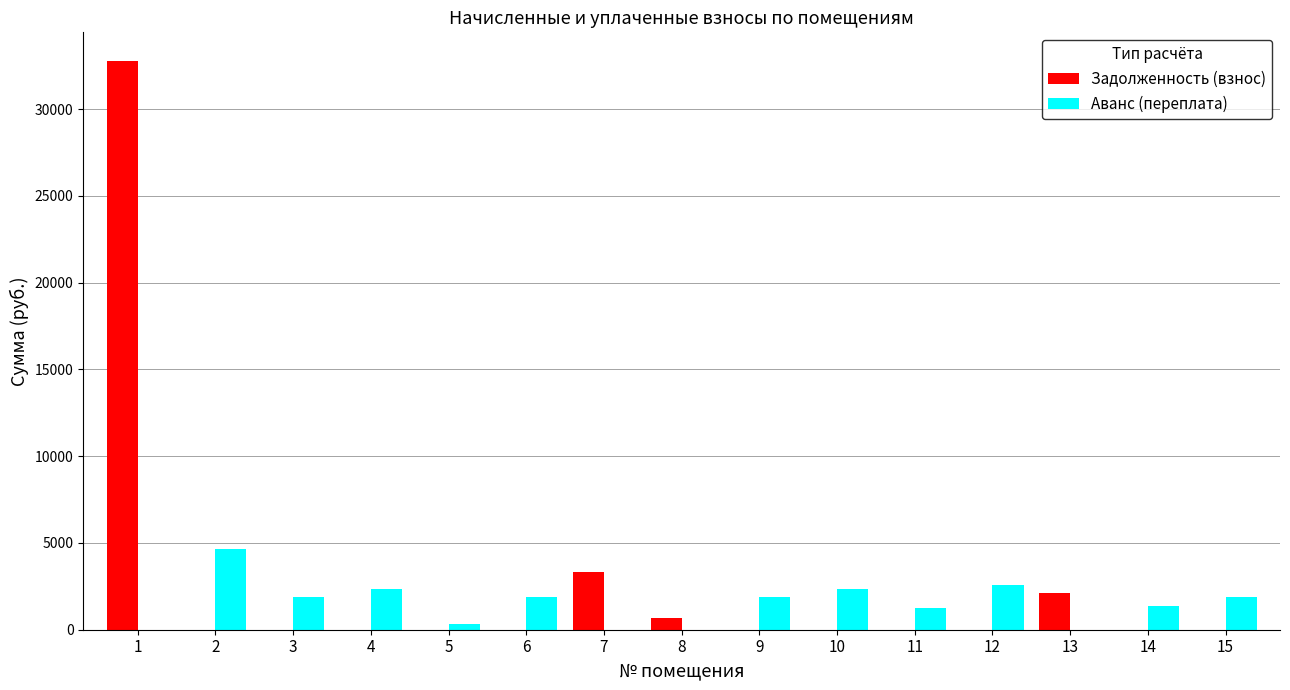

Count the number of categories in the chart.

15